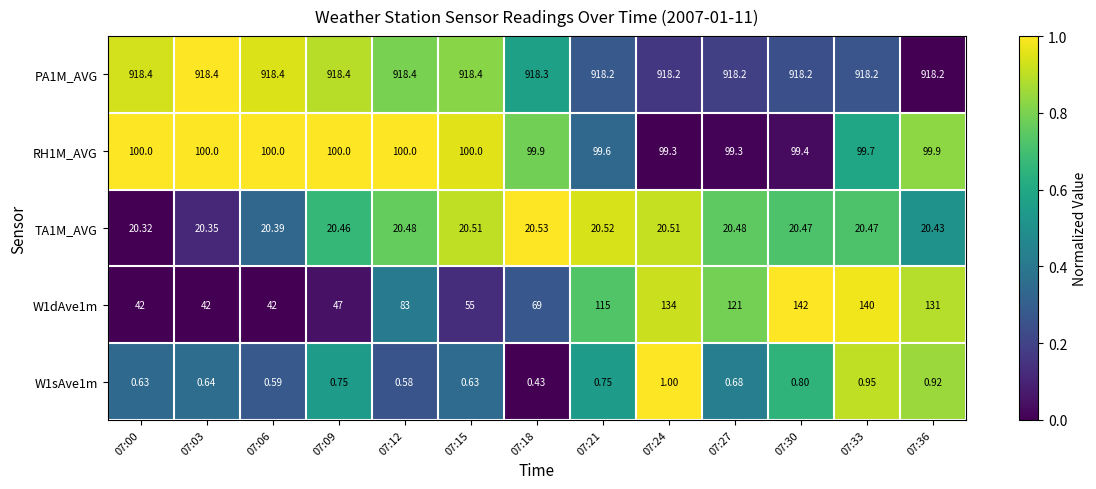

Count the number of data series in this chart.

5